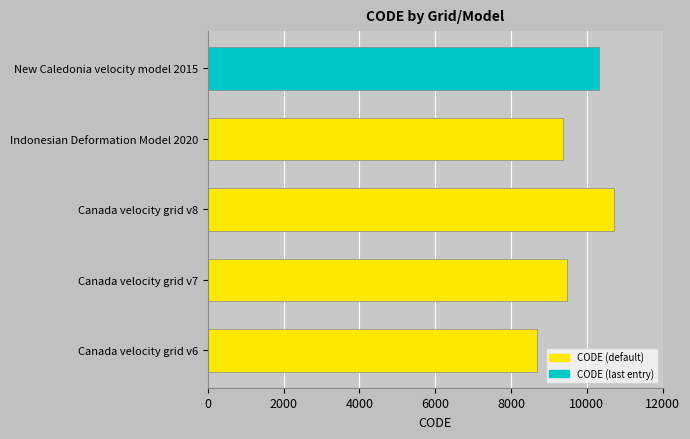

The value at Canada velocity grid v6 is 5512. True or false?

False